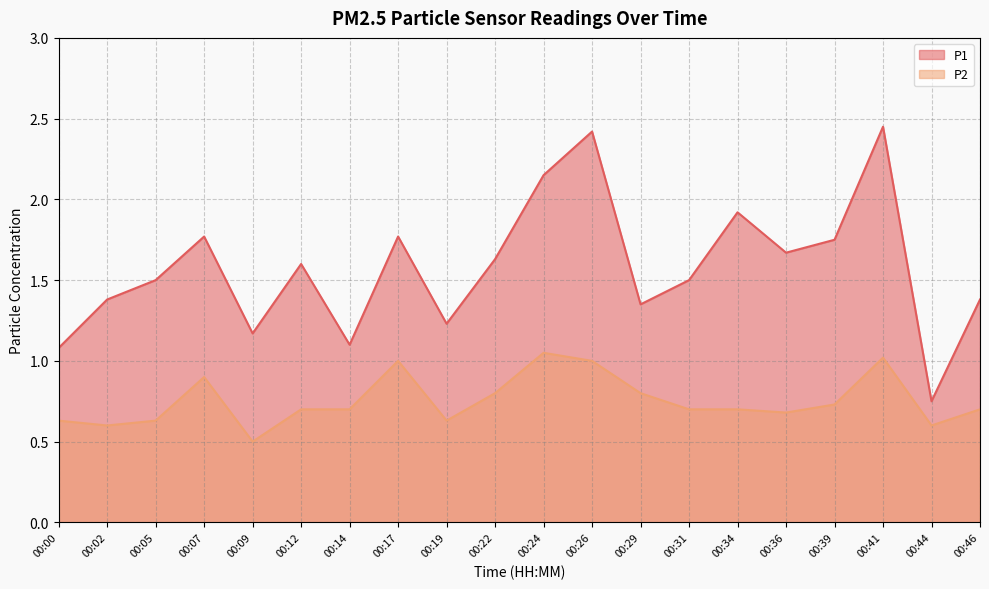

What is the difference between the highest and lowest values at 00:09?

0.7